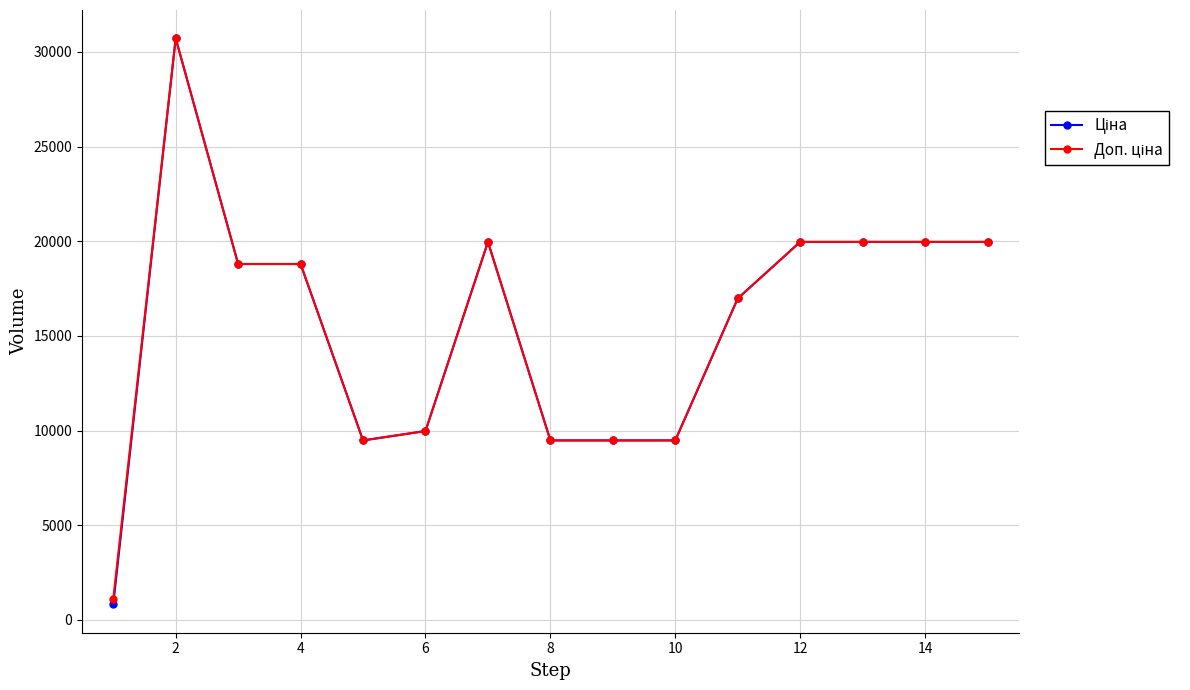

At how many categories does at least one series exceed 14313?

9